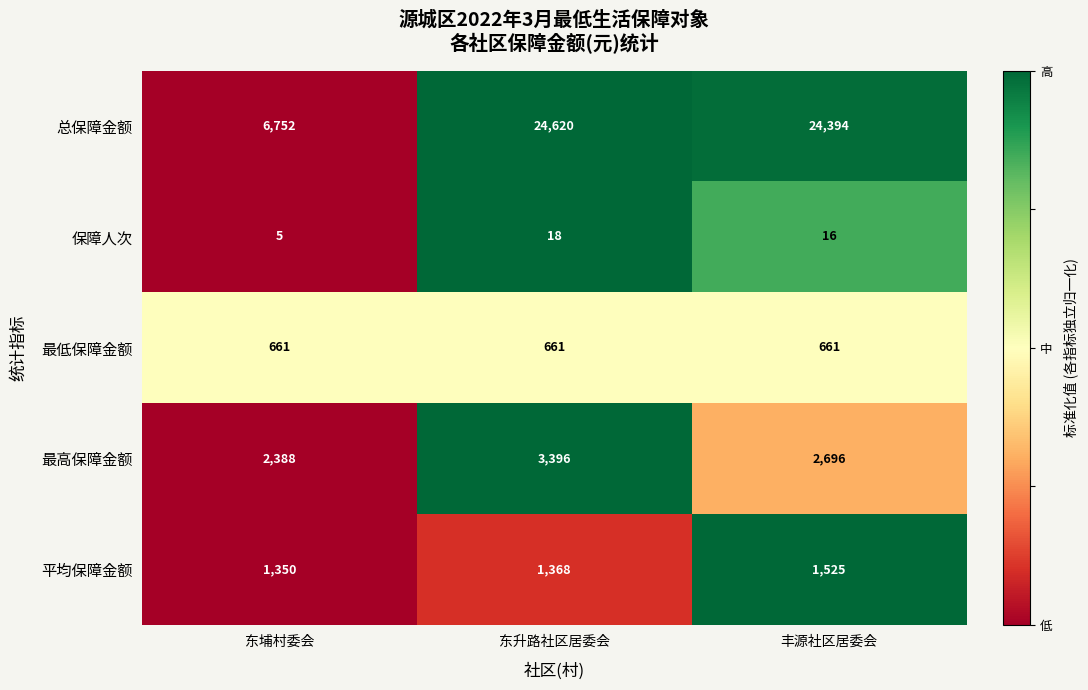

The 总保障金额 series shows 9540 at 丰源社区居委会. True or false?

False